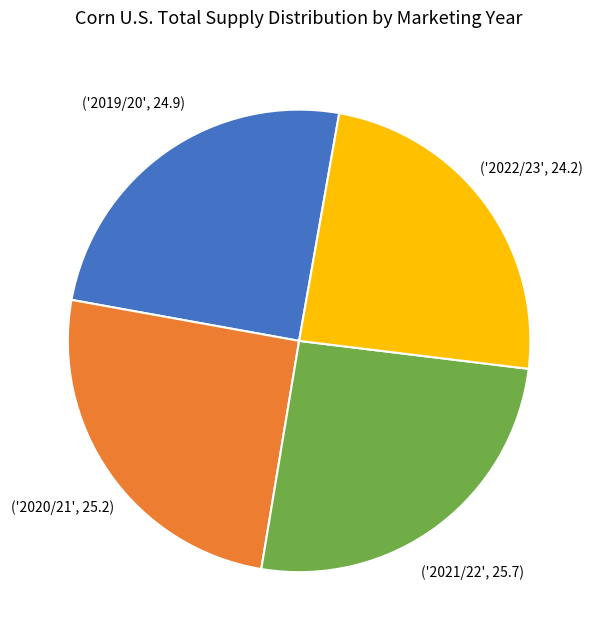

Is there a majority slice in this chart?

No